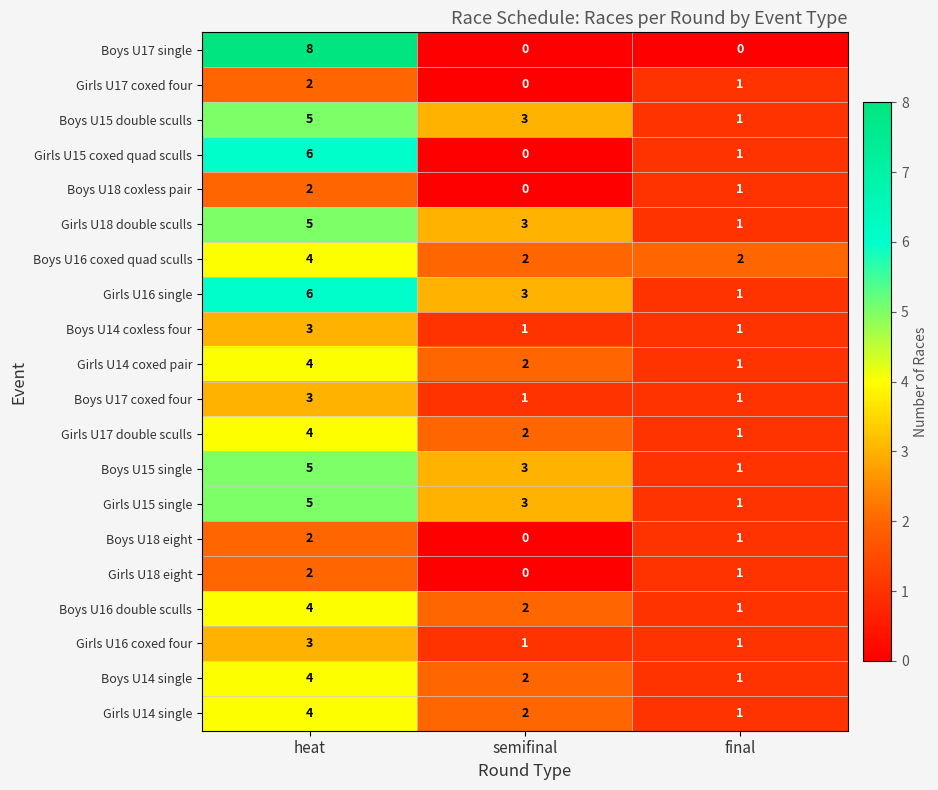

Is it true that Boys U15 single equals 1 at final?

True